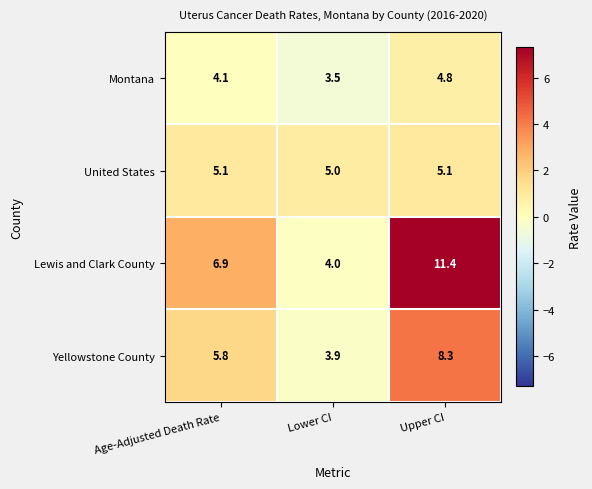

What is the smallest value displayed?

3.5